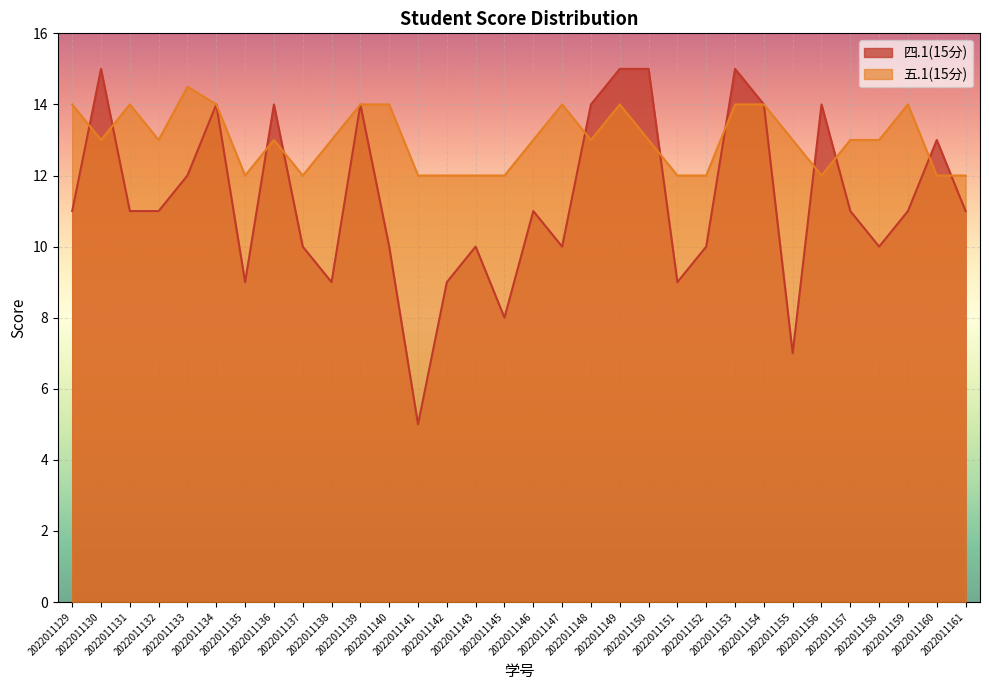

What is the value of the 四.1(15分) point at the 13th from the left?

5.0